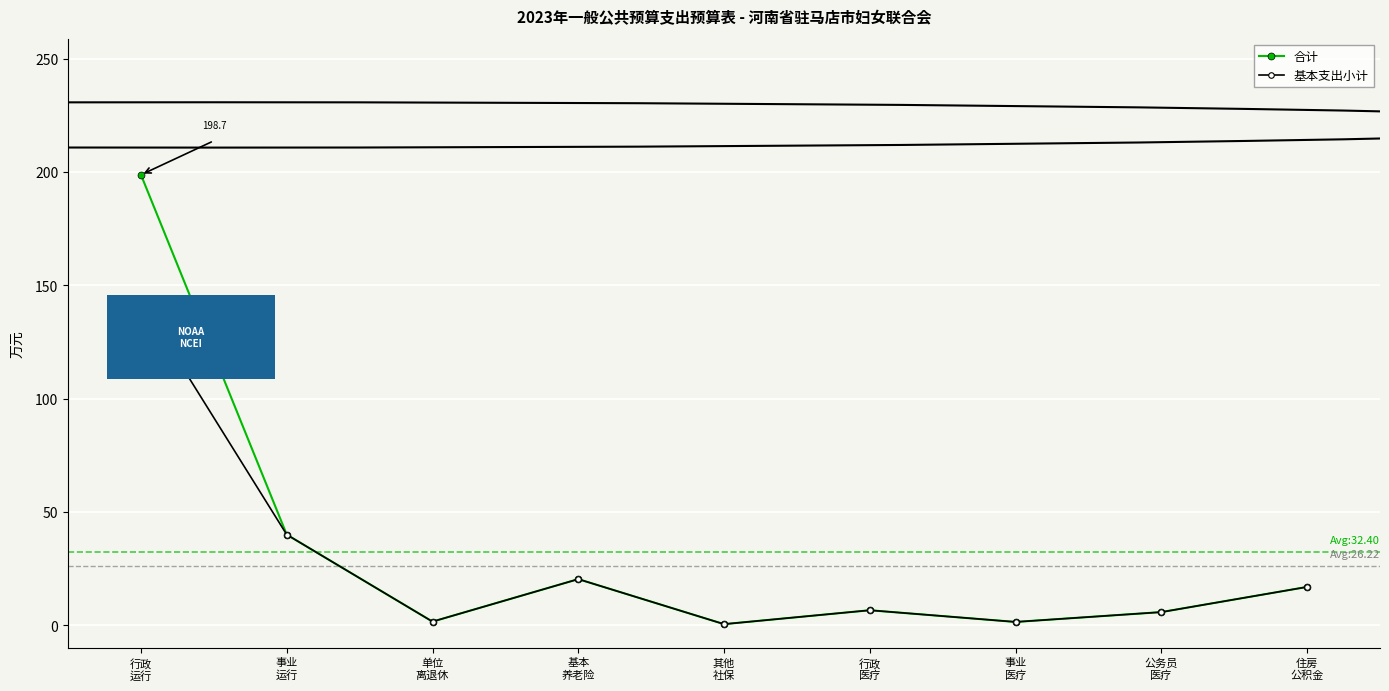

True or false: 合计 has more than 0 points higher than both neighbors.

True